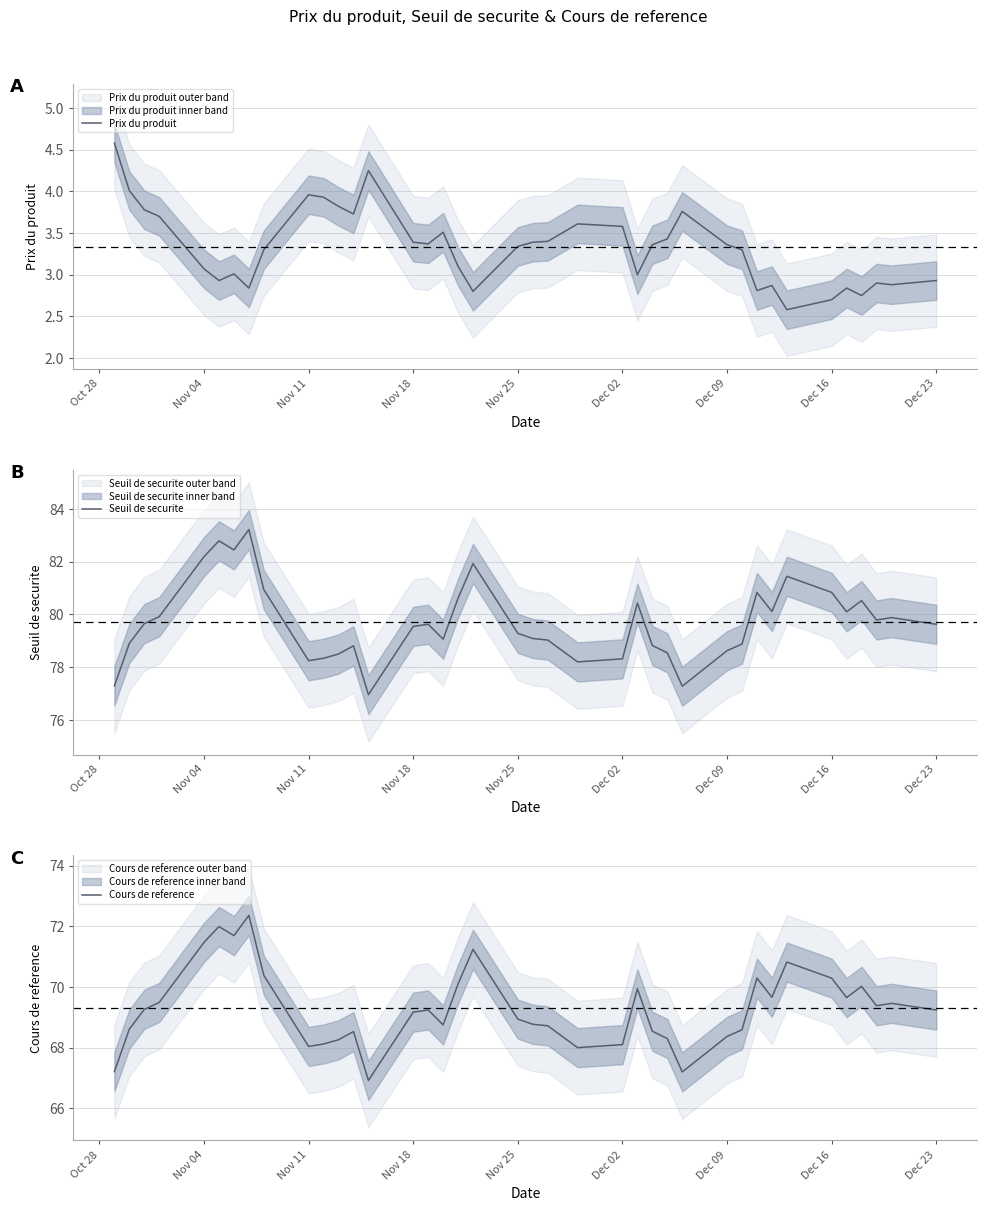

What is the minimum value for Prix du produit?

2.6